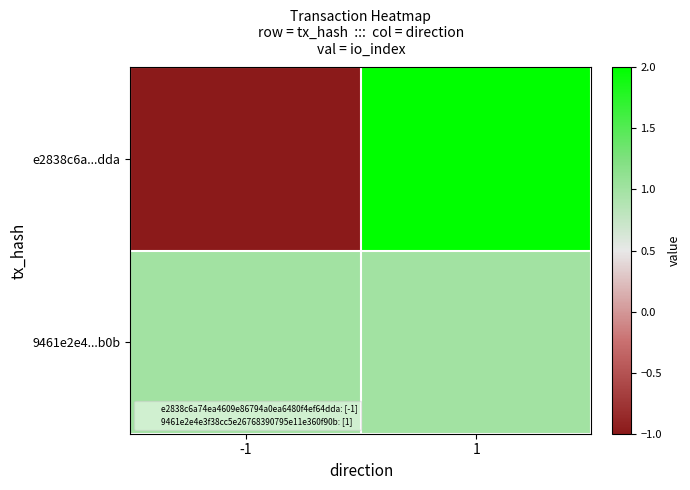

Which has a higher value, -1 or 1?

1